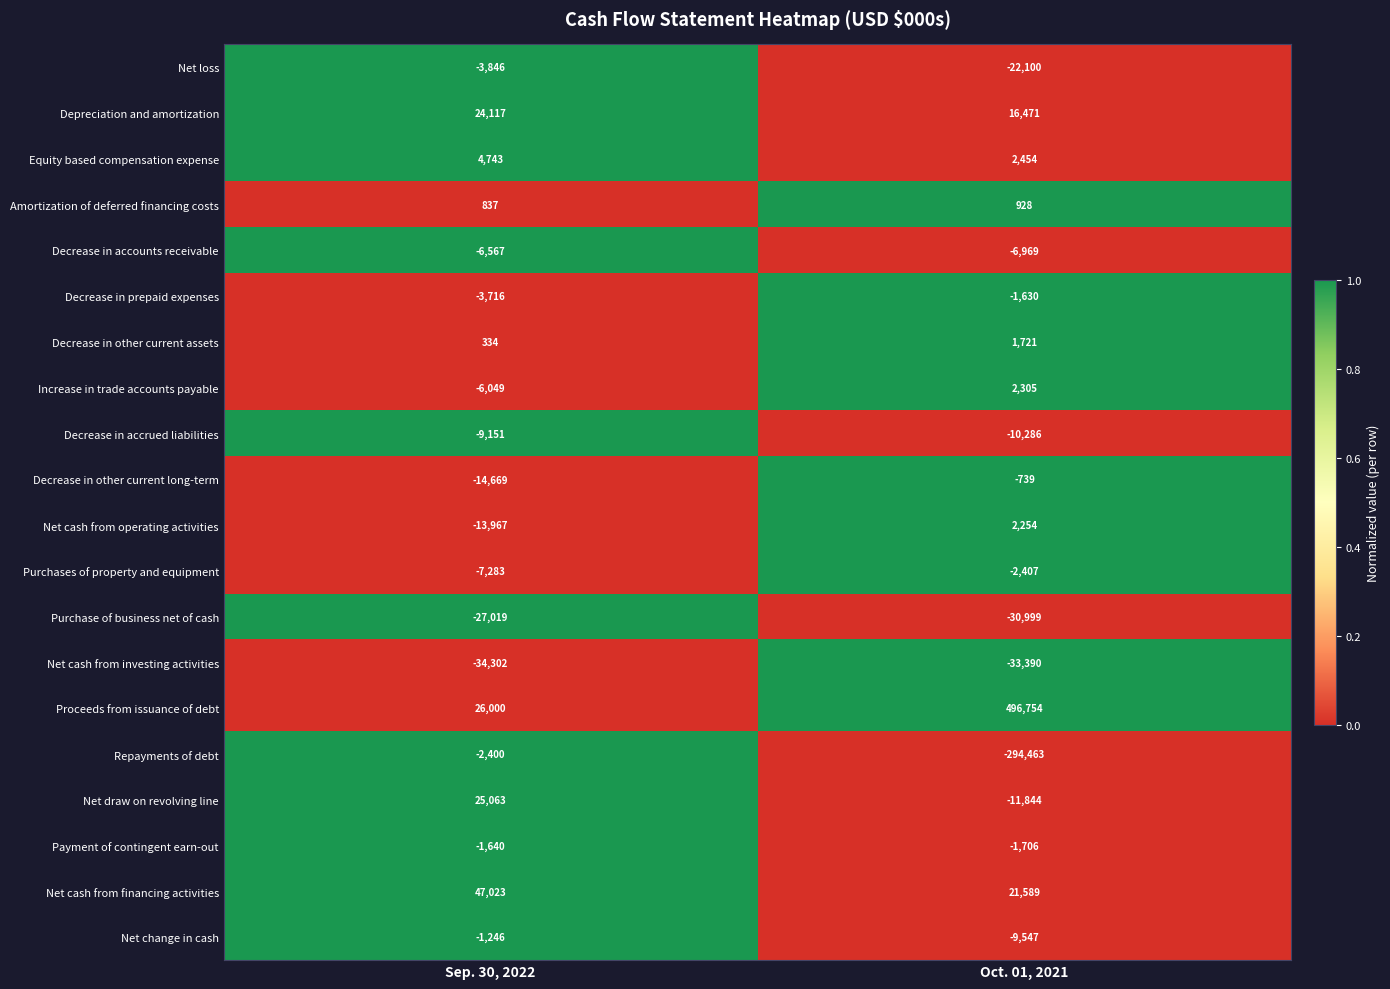

Is it true that Amortization of deferred financing costs equals 1103 at Sep. 30, 2022?

False